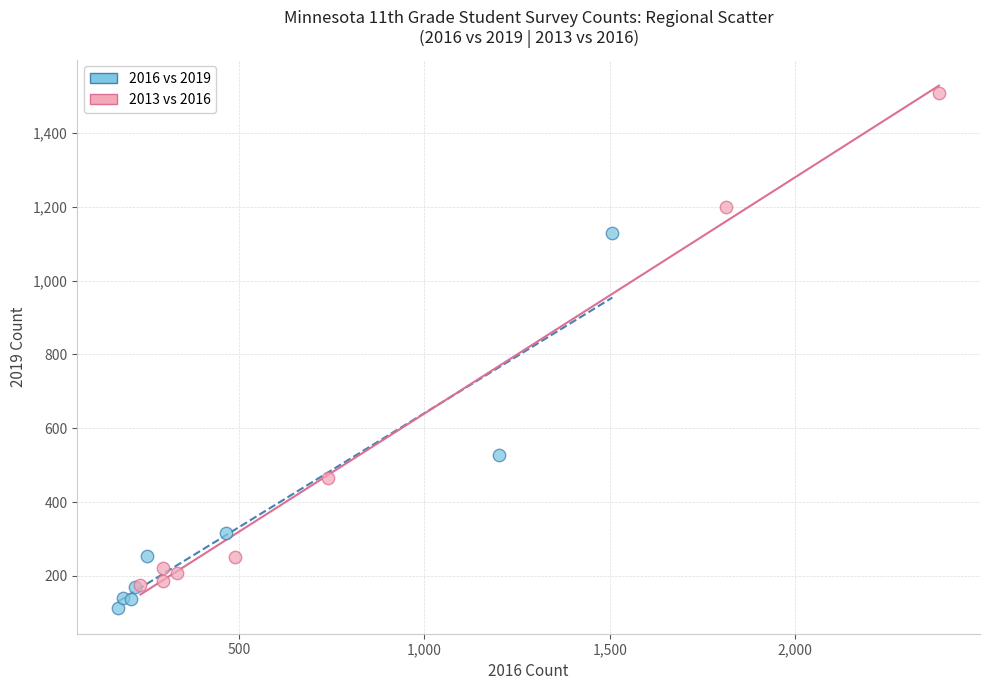

Which series reaches the maximum Y coordinate?

2013 vs 2016